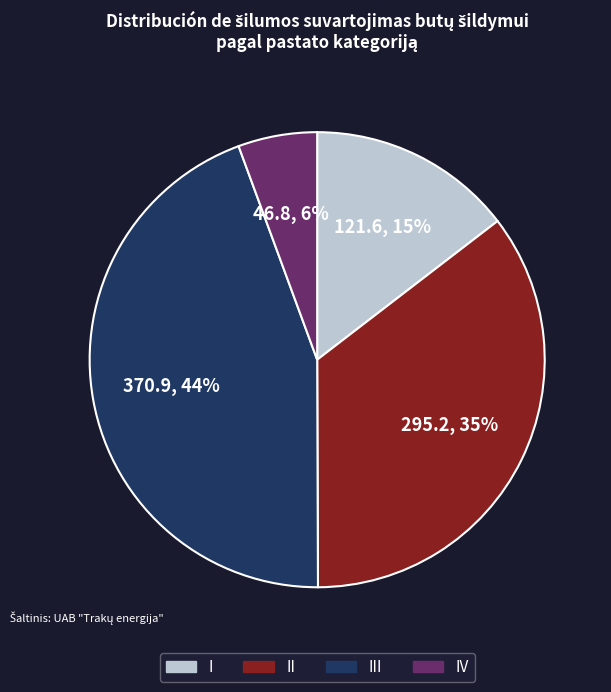

Is there a majority slice in this chart?

No